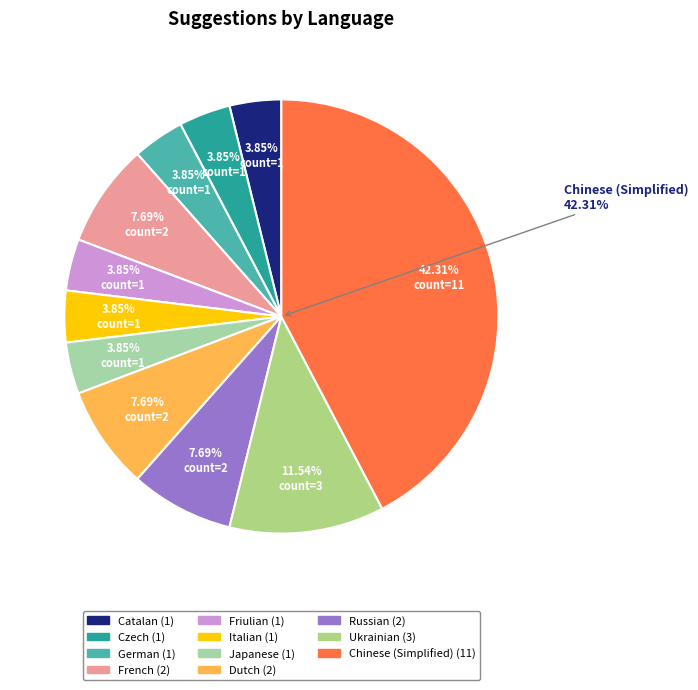

Do Swahili and Czech together represent more than half of the pie?

No